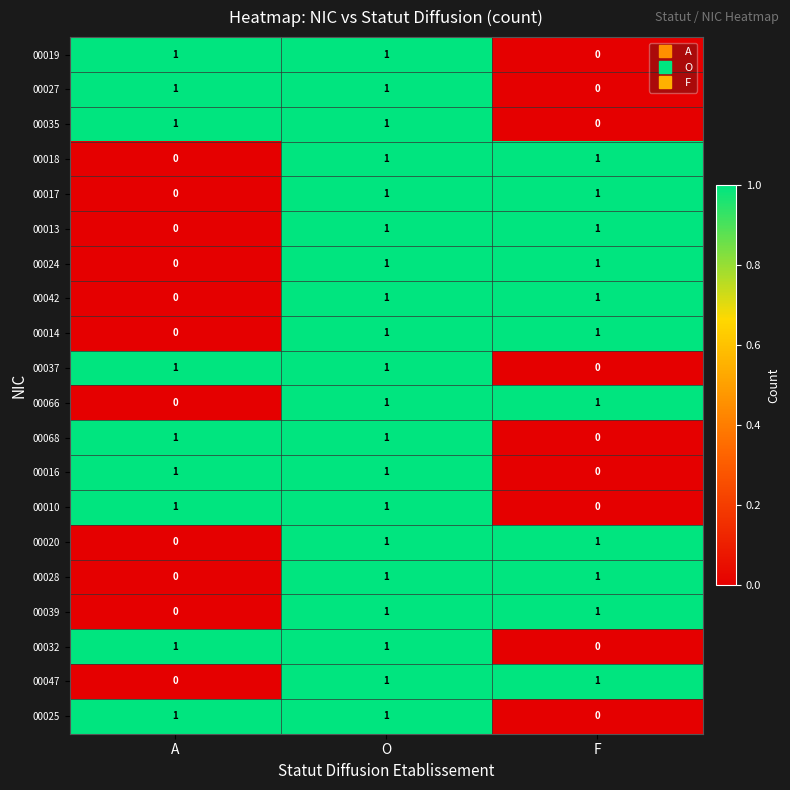

At how many categories does at least one series exceed 0?

3